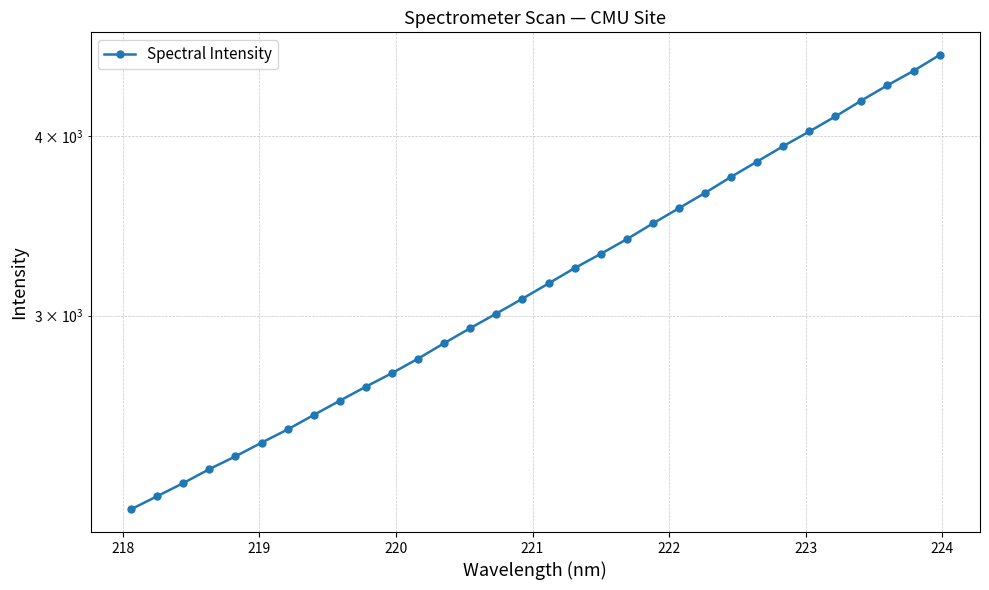

The value at 9 is 3720.1. True or false?

False